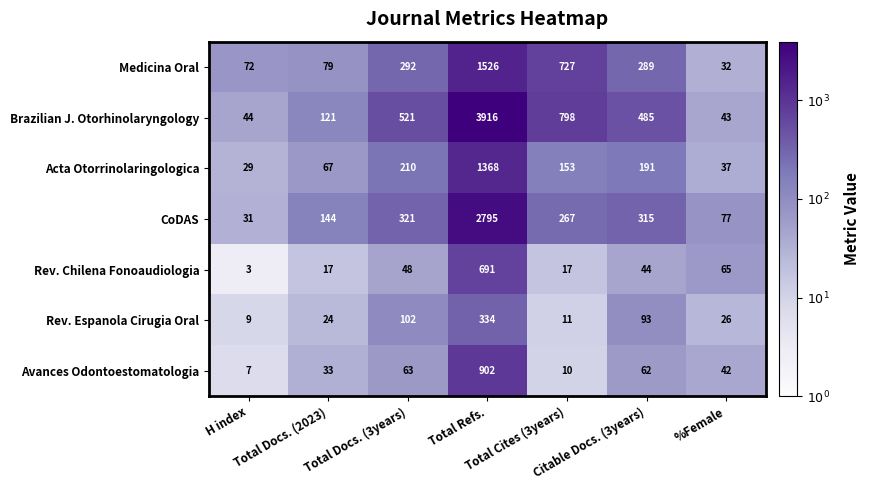

Which series has the largest total across all categories?

Brazilian J. Otorhinolaryngology